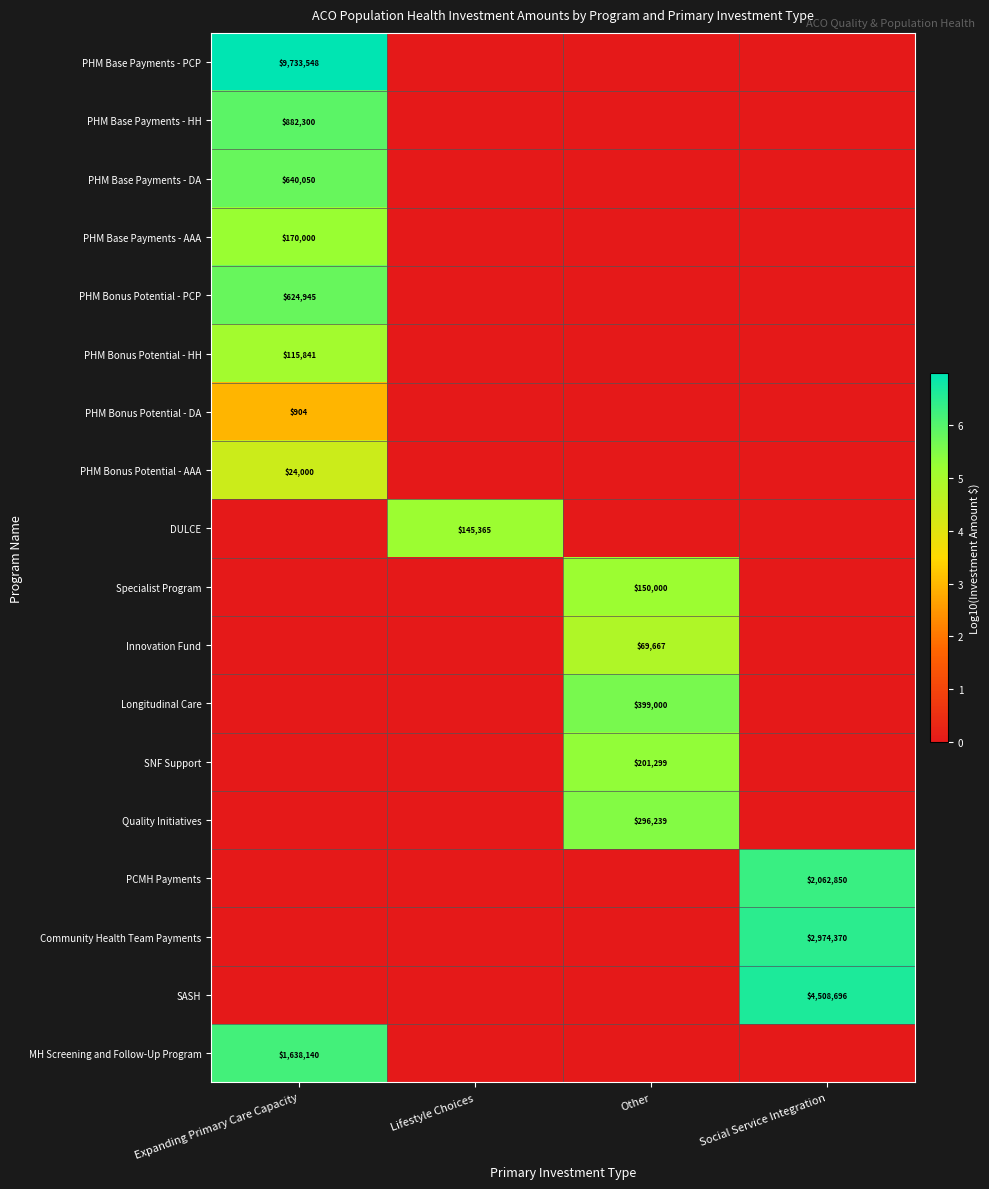

What is the difference between the Specialist Program values at Social Service Integration and Other?

5.2